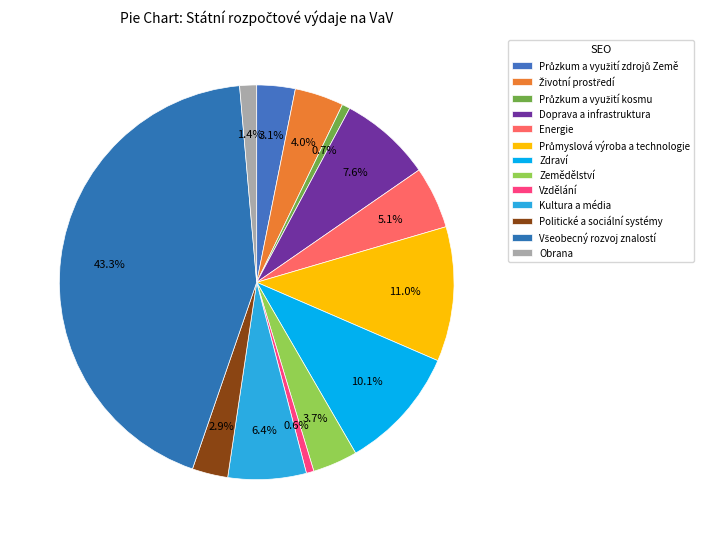

Rank the categories by value from lowest to highest.

Vzdělání, Průzkum a využití kosmu, Obrana, Politické a sociální systémy, Průzkum a využití zdrojů Země, Zemědělství, Životní prostředí, Energie, Kultura a média, Doprava a infrastruktura, Zdraví, Průmyslová výroba a technologie, Všeobecný rozvoj znalostí